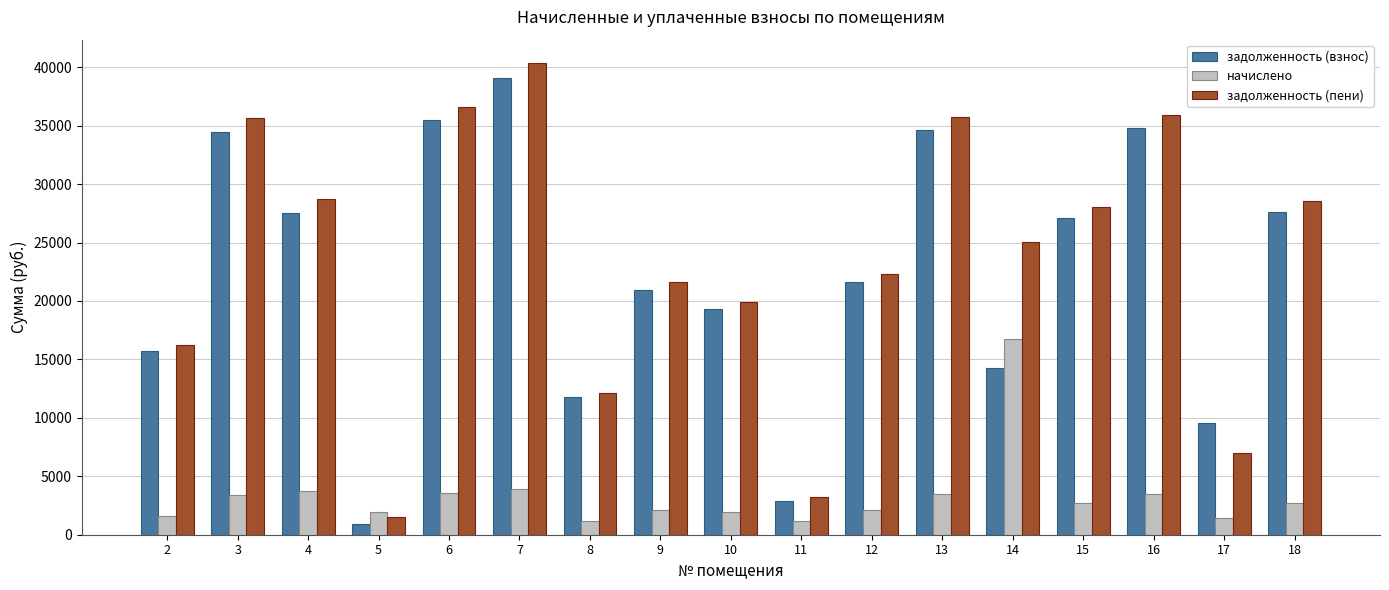

Which series has the widest spread of values?

задолженность (пени)